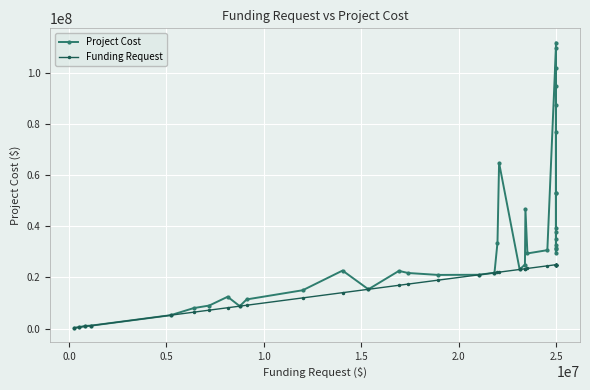

What is the maximum value shown in the chart?

112000000